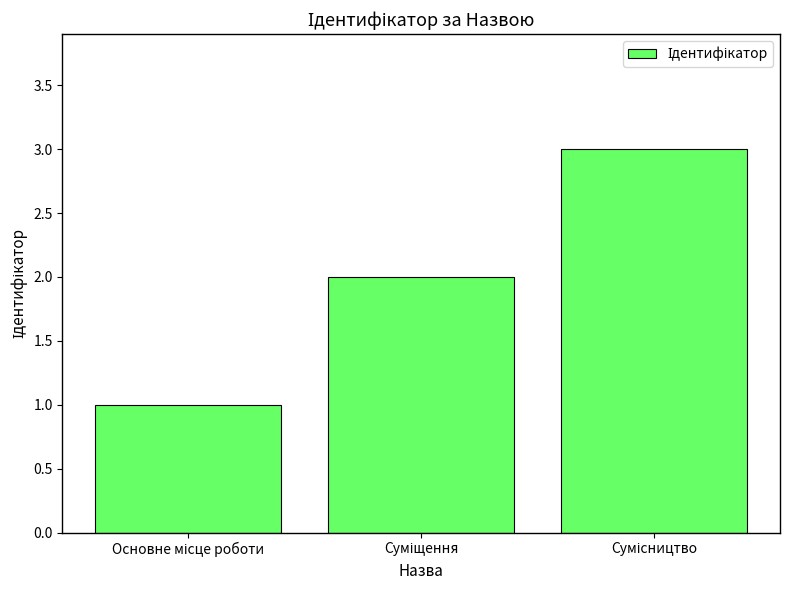

What is the maximum value shown in the chart?

3